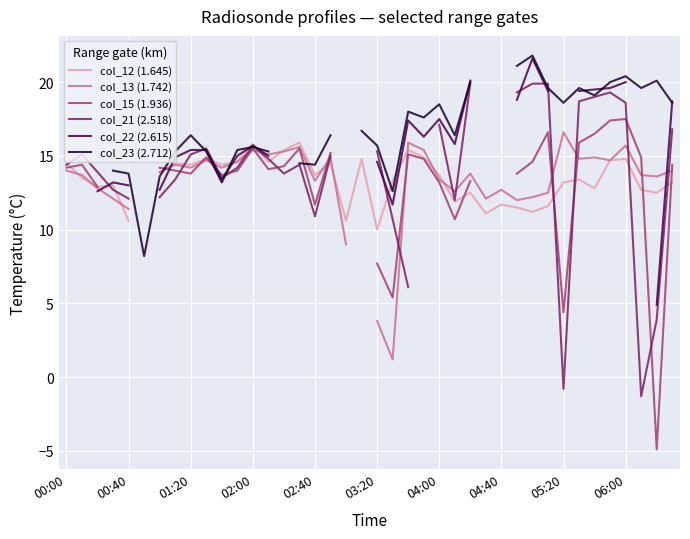

The value of col_13 (1.742) at 39 is 14.0. True or false?

True